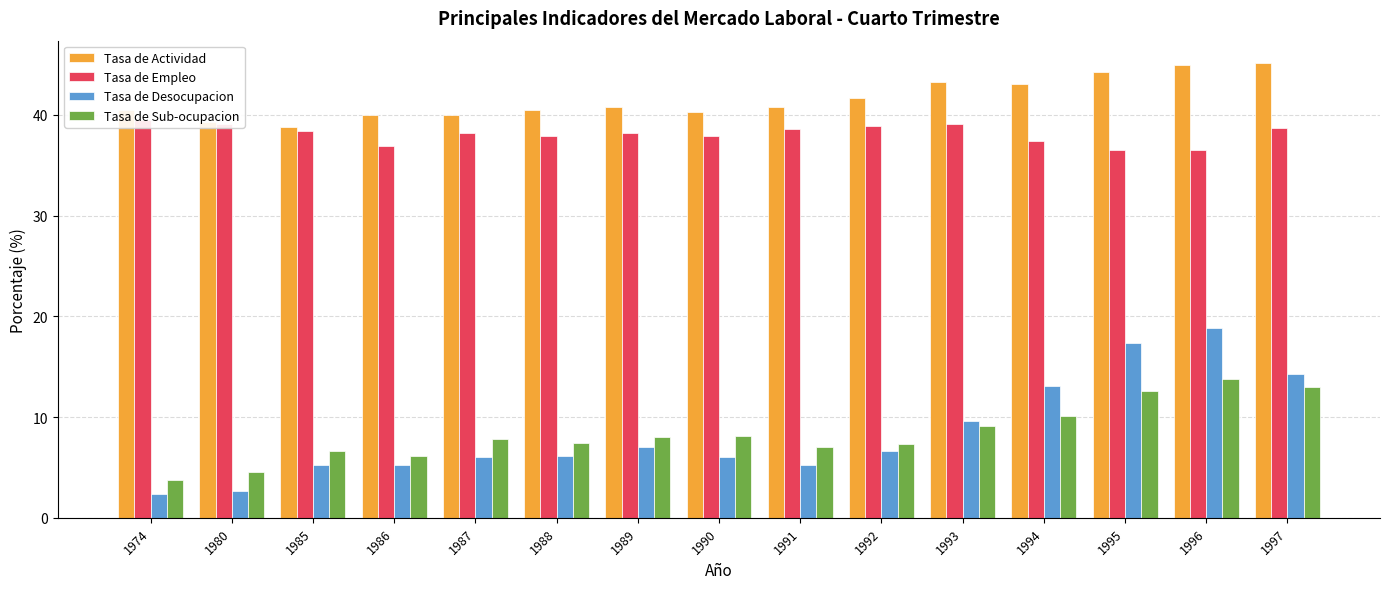

What is the total value across all series at 1996?

114.0